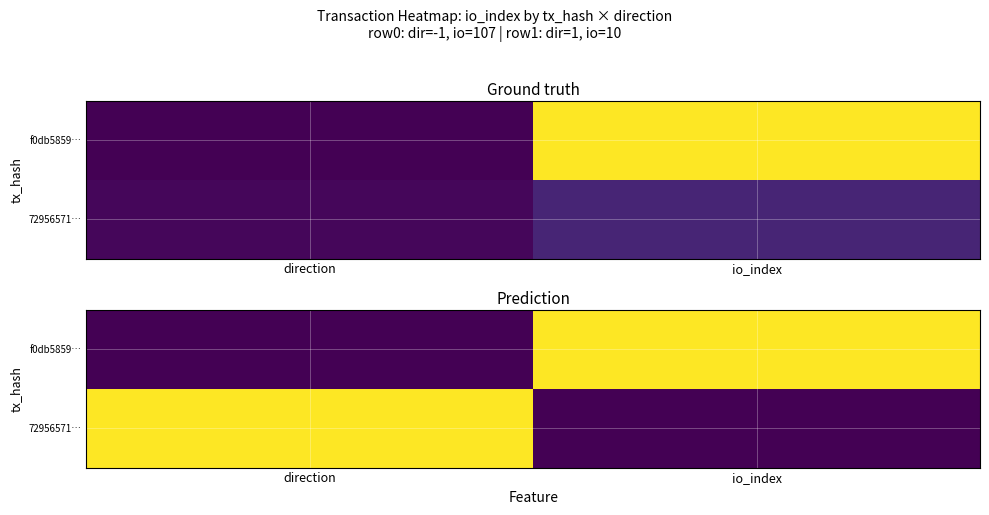

Which category has the lowest value across all series?

direction